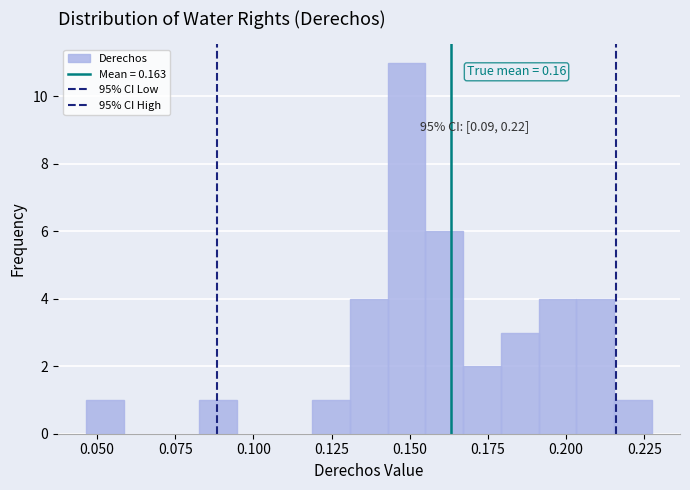

Read against the x-axis, roughly where is the centre of the tallest bar?

0.150